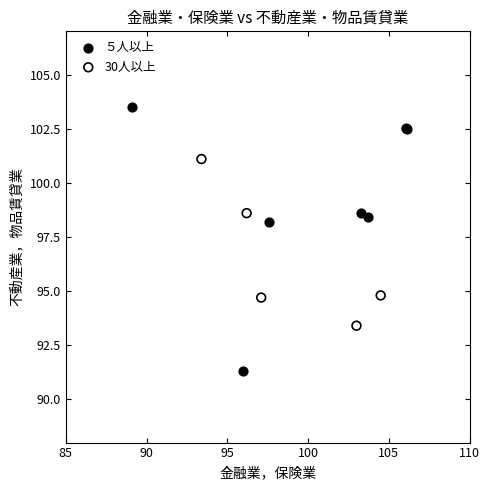

Which series has the widest spread of Y values?

５人以上